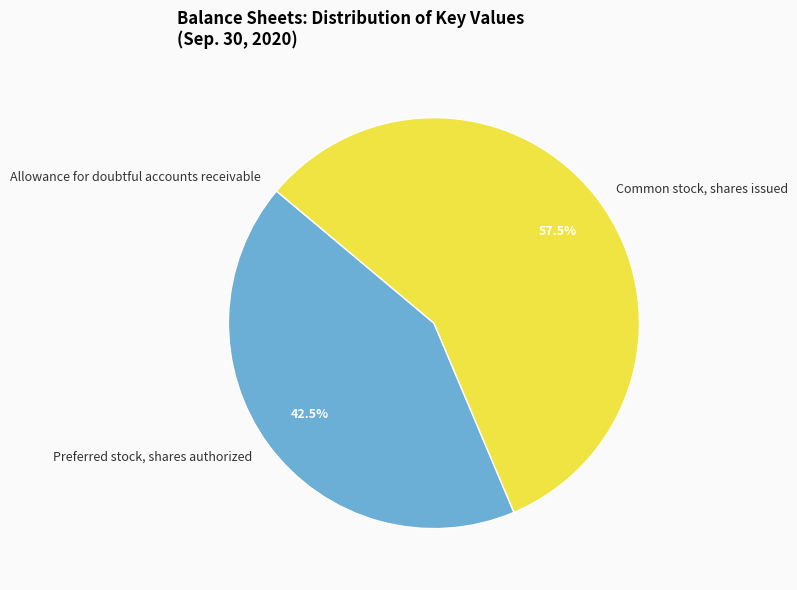

To the nearest percent, what is the average slice percentage?

33%